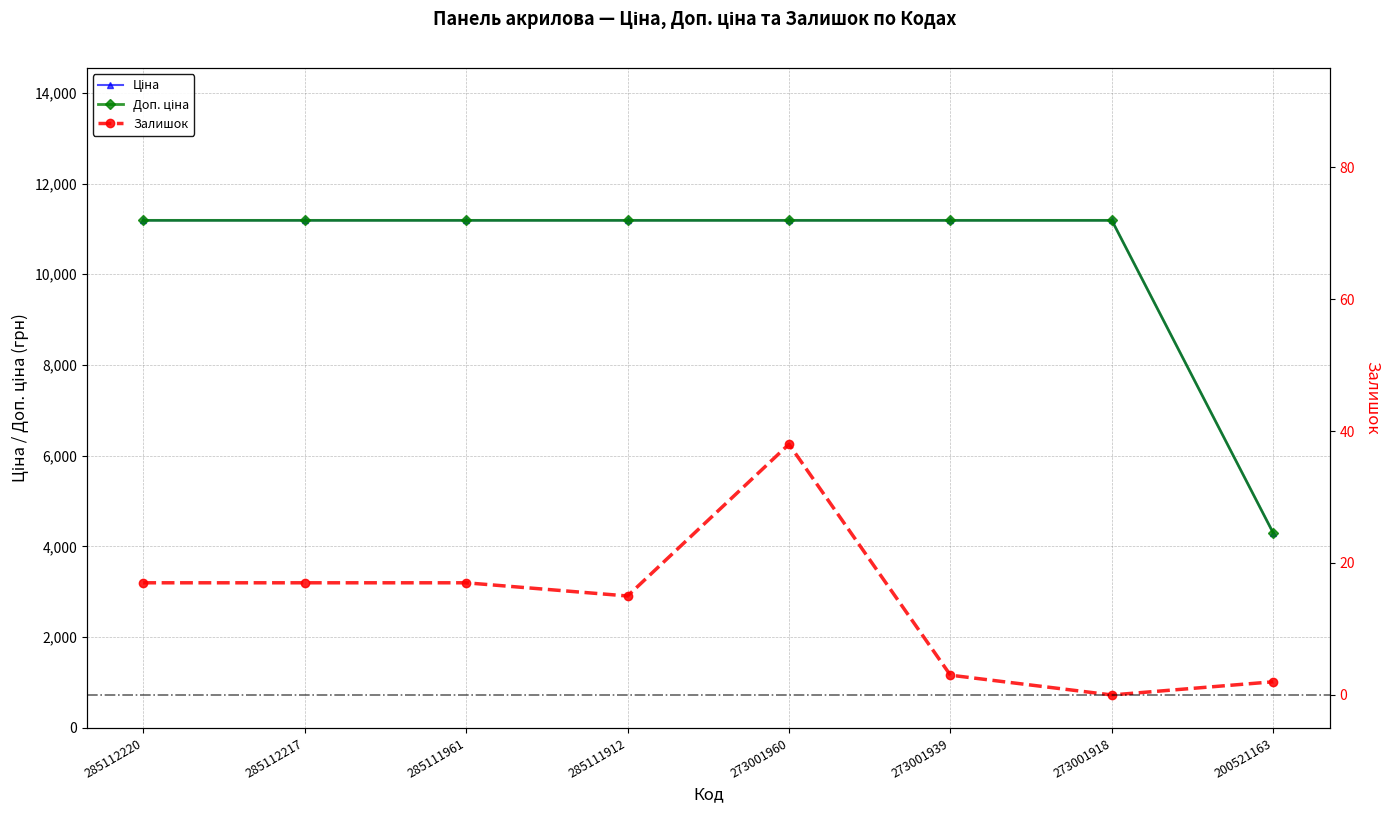

What is the maximum value for Залишок?

38.0